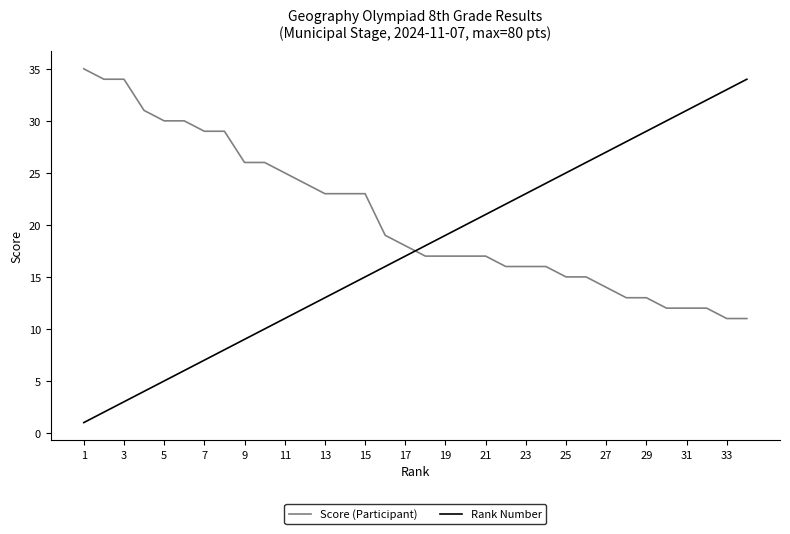

How many values in the Rank Number series are below 18?

17